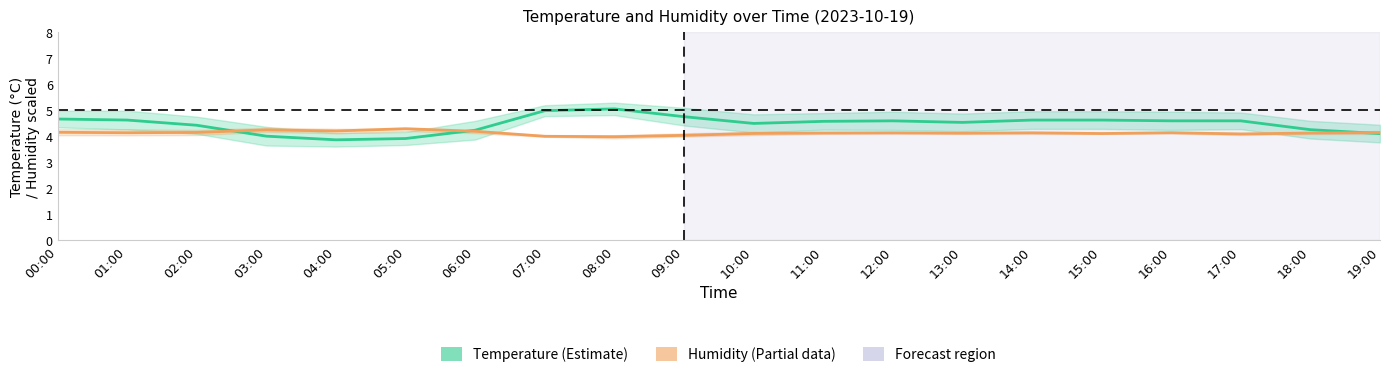

Between 04:00 and 09:00, which series saw the biggest shift?

Temperature (°C)